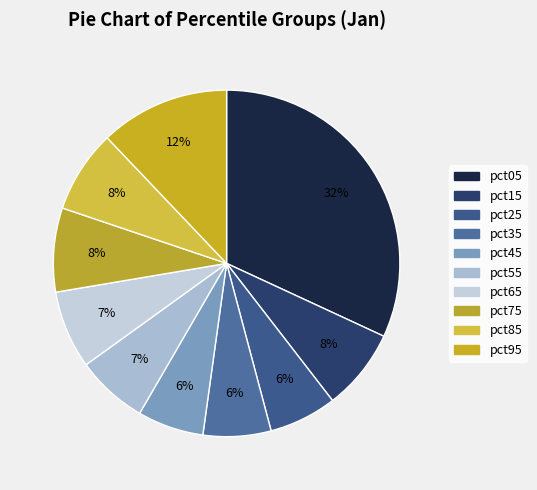

Which category has the smallest portion of the pie?

pct45